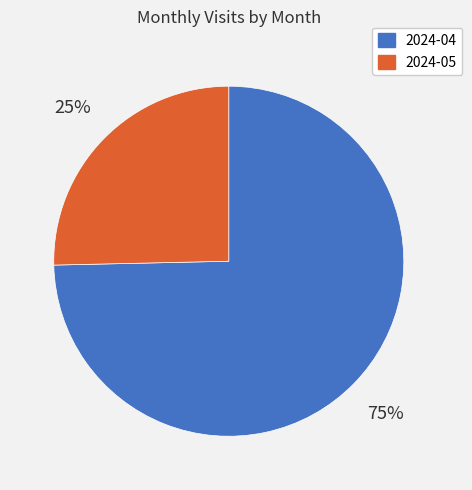

What percentage is the 2024-05 slice, to the nearest percent?

25%